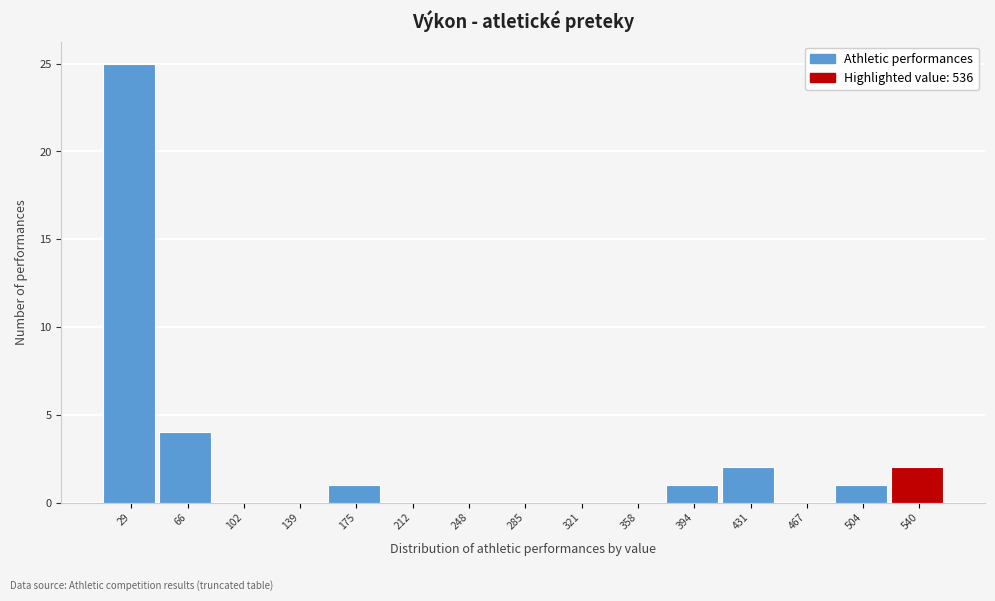

Reading left to right, transcribe this chart: for each bar, give the range it covers on the x-axis and its height. Neither the bar edges nor the heights are printed on the chart, so give them approximately, as read against the axes.

10 to 50: 25
50 to 85: 4
85 to 120: 0
120 to 160: 0
160 to 195: 1
195 to 230: 0
230 to 265: 0
265 to 305: 0
305 to 340: 0
340 to 375: 0
375 to 415: 1
415 to 450: 2
450 to 485: 0
485 to 525: 1
525 to 560: 2